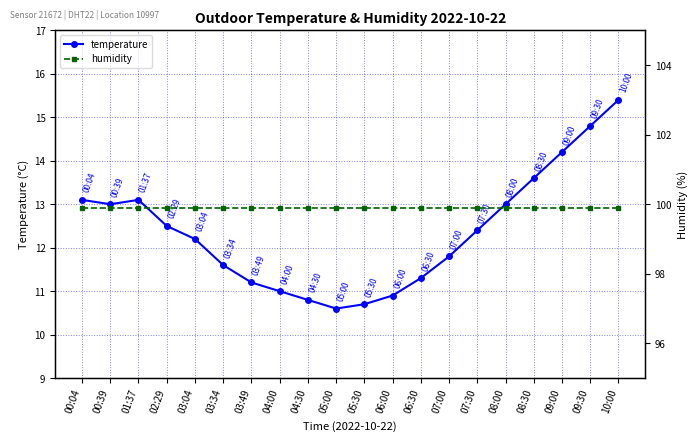

Read the humidity value at 10:00.

99.9